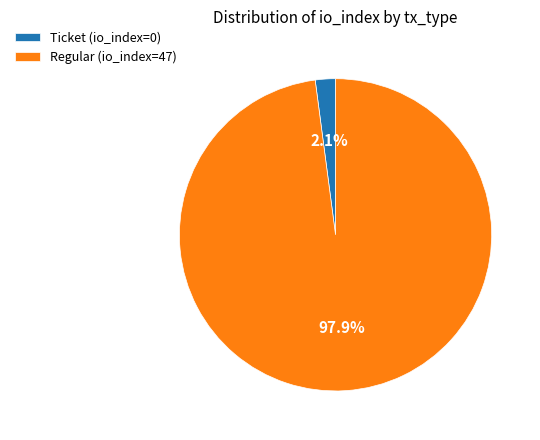

What is the smallest slice in the pie chart?

Ticket (io_index=0)